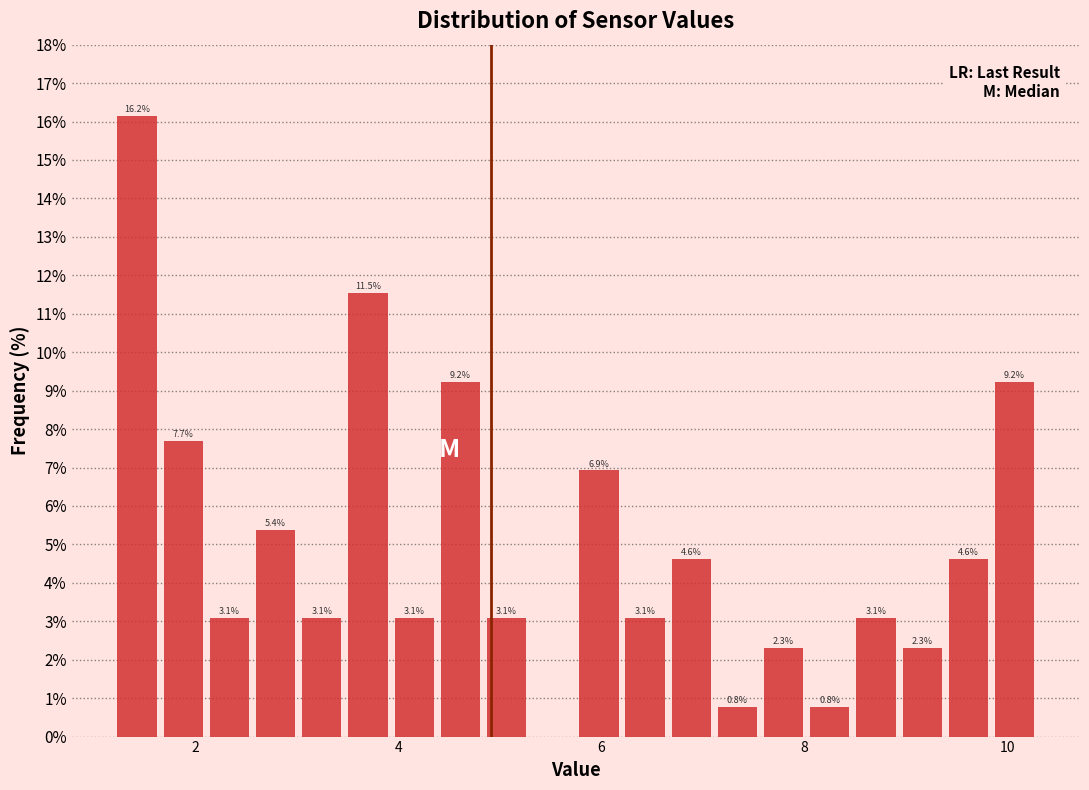

Around what value on the x-axis is the tallest bar? Give the approximate position of its centre, as read against the axis.

1.4